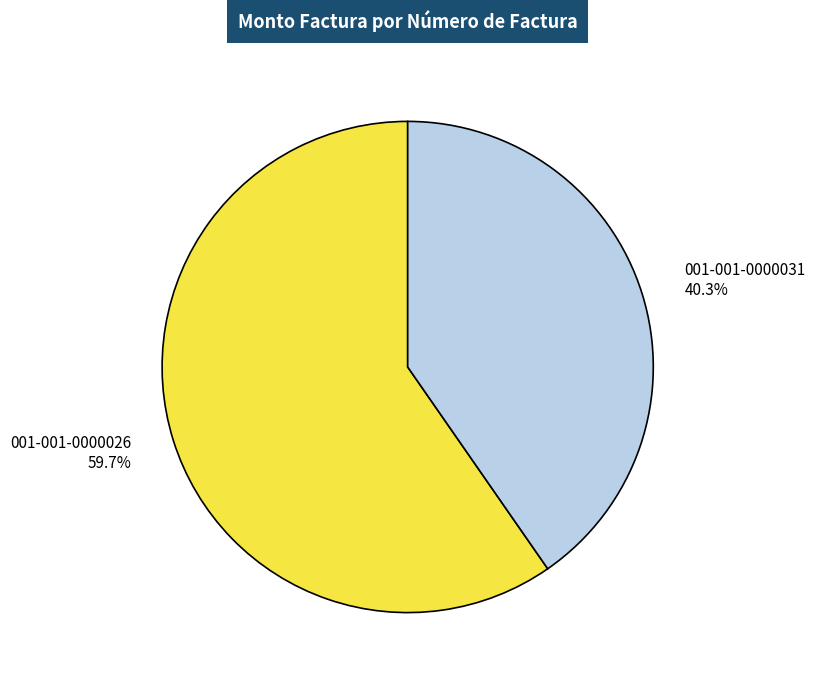

Which slice is the largest?

001-001-0000026